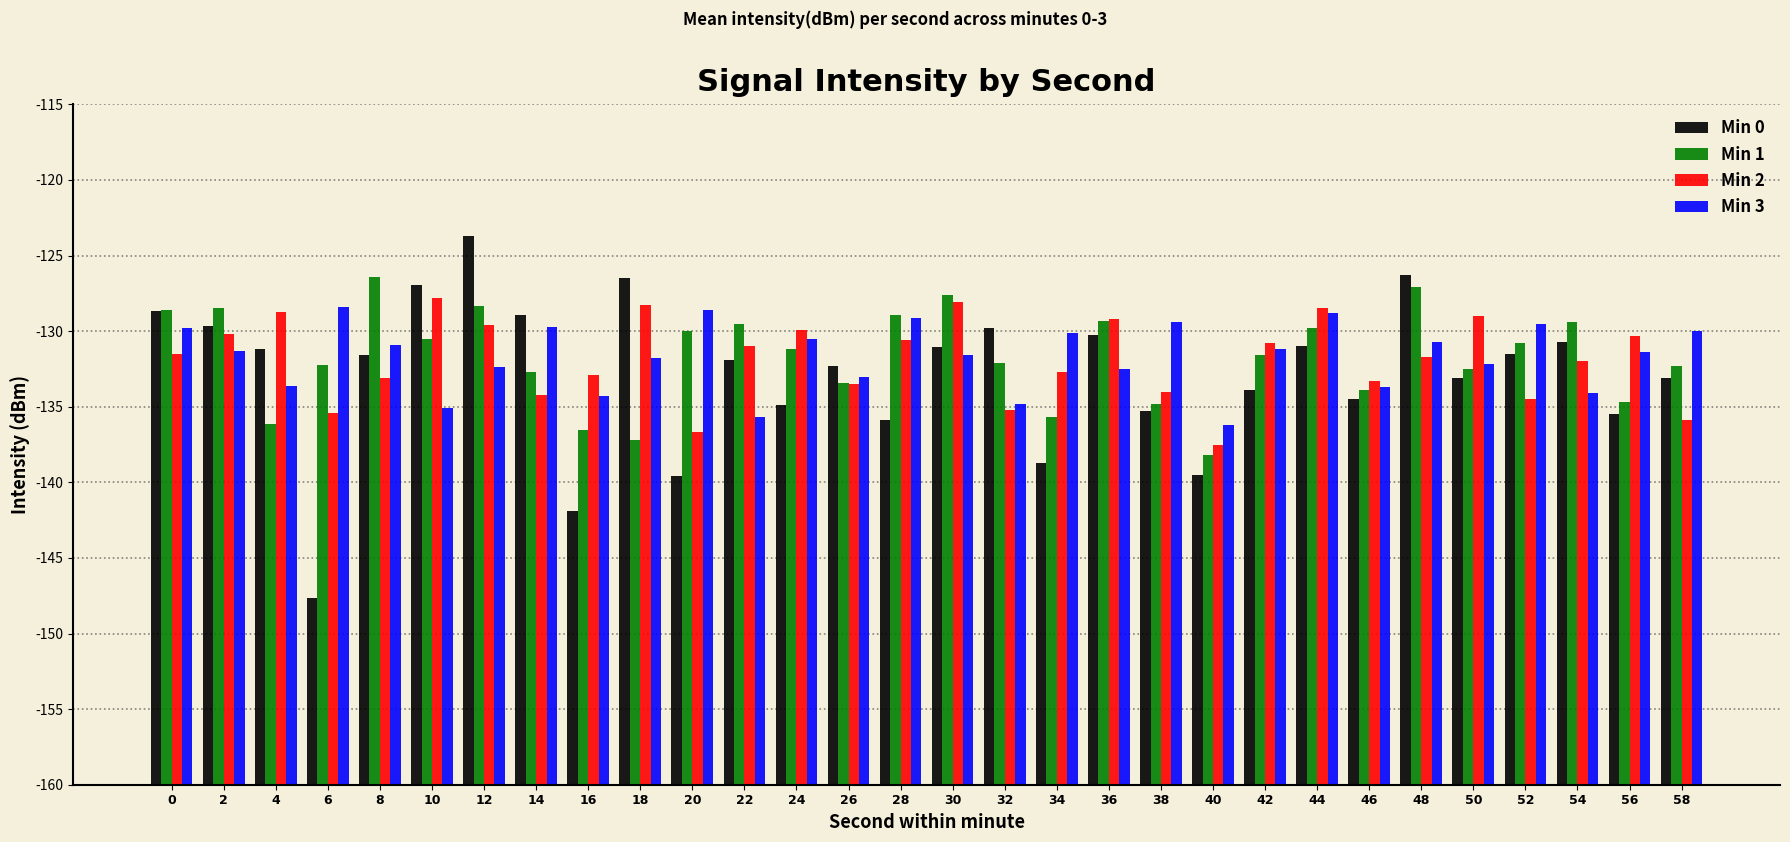

What are all the series names shown in the legend?

Min 0, Min 1, Min 2, Min 3